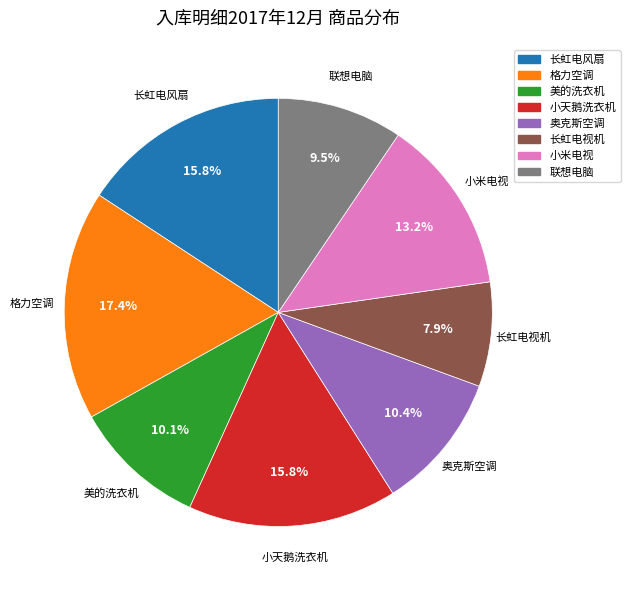

What is the smallest slice in the pie chart?

长虹电视机